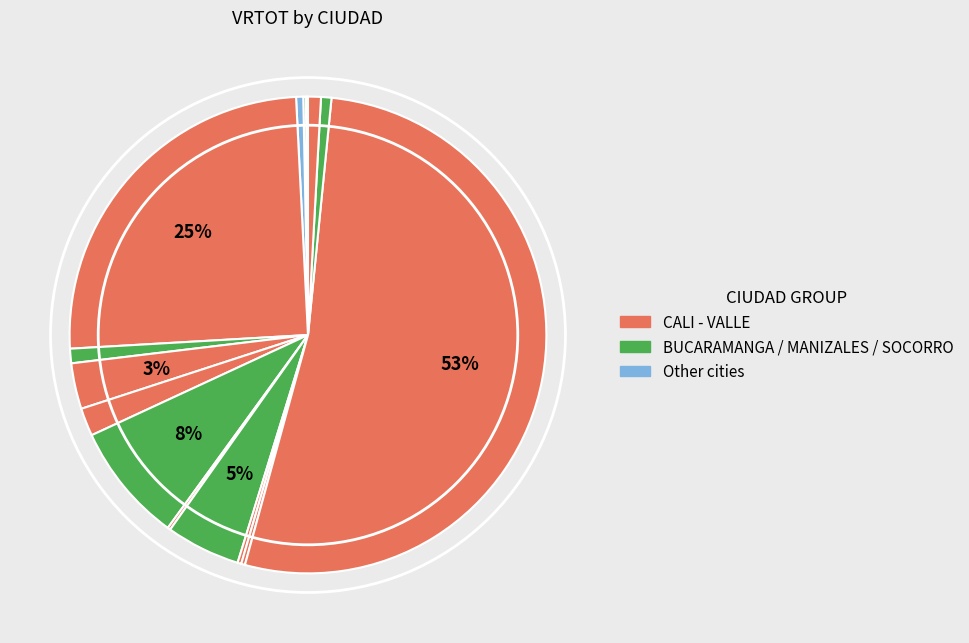

Which slice is the largest?

CALI - VALLE